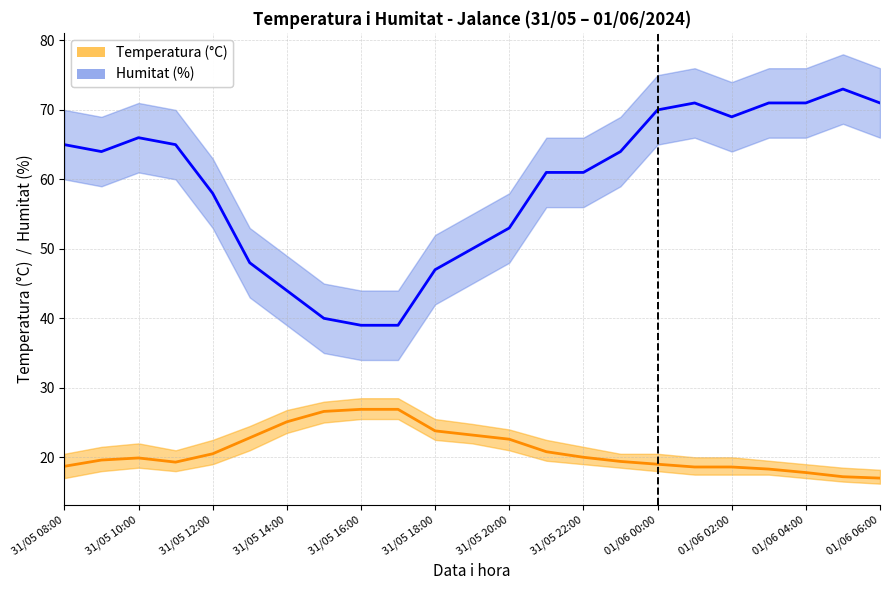

What are all the series names shown in the legend?

Temperatura (°C), Humitat (%)